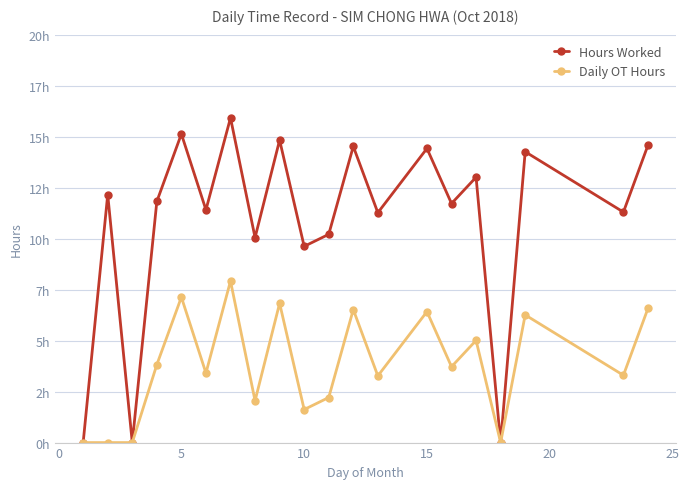

What is the highest value of the Hours Worked series?

15.9